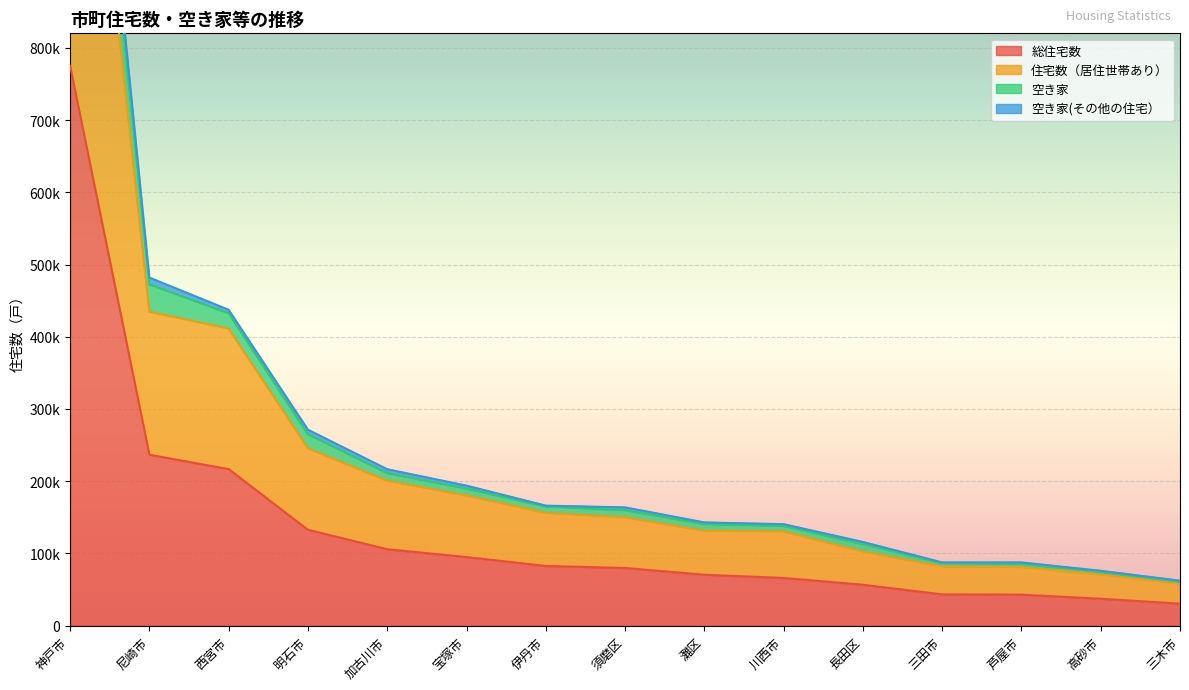

True or false: 空き家(その他の住宅） and 空き家 intersect in this chart.

False